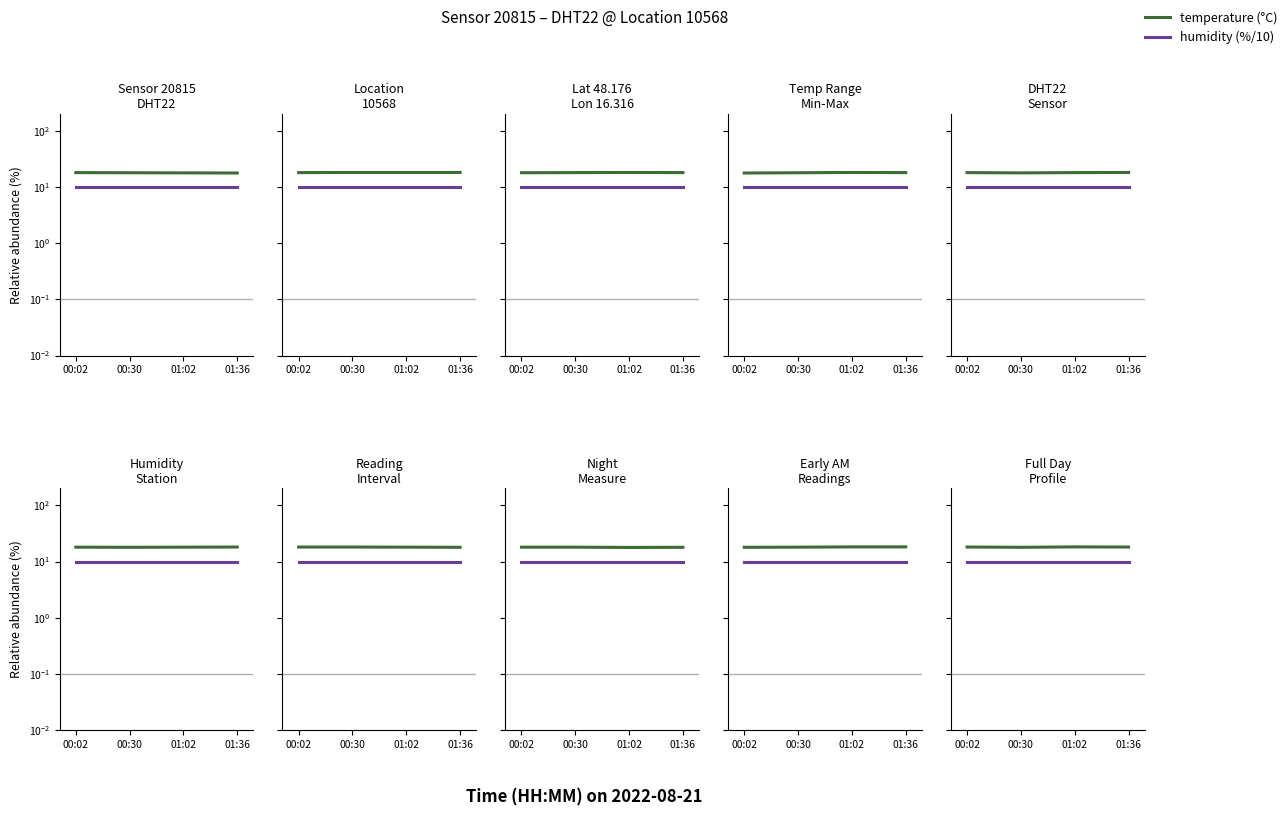

Does the chart display data point markers on the line(s)?

No